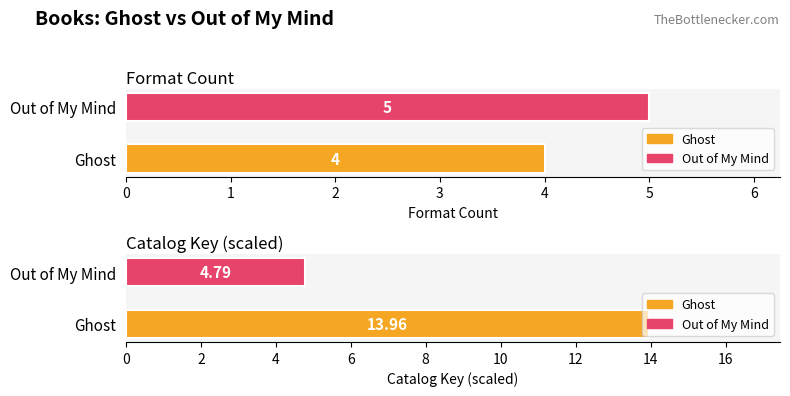

At which category is the sum across all series the highest?

Ghost